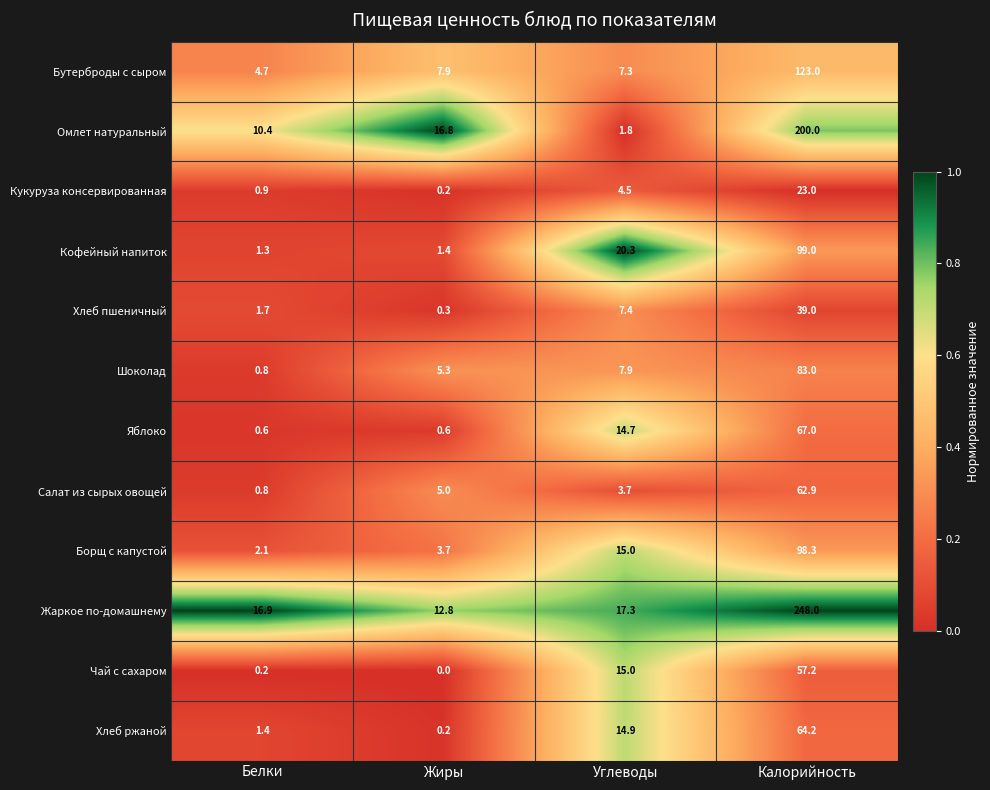

Which series has the widest spread of values?

Жаркое по-домашнему